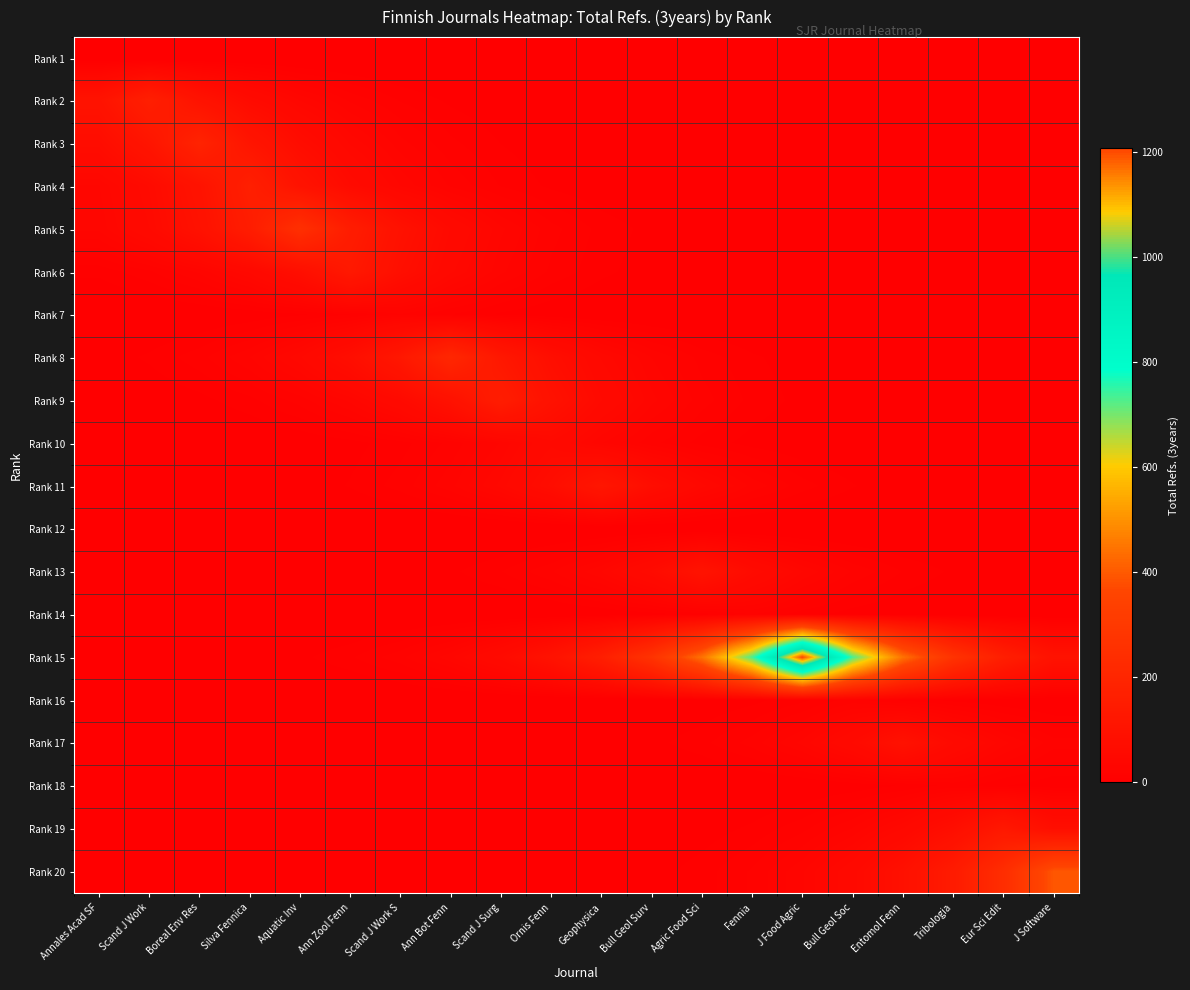

Between Ann Bot Fenn and Silva Fennica, which is larger?

Ann Bot Fenn